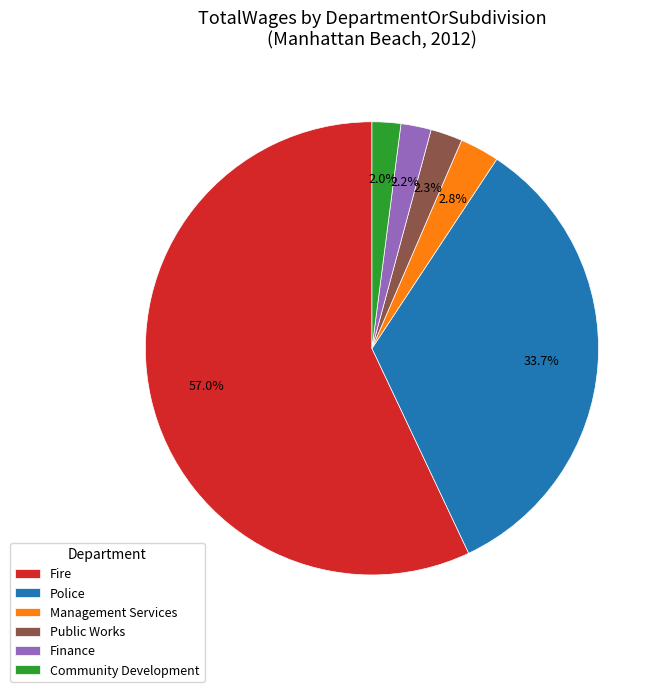

Does any single category account for the majority?

Yes